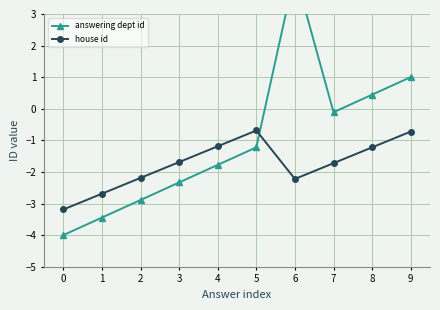

At how many categories does at least one series exceed 0?

3